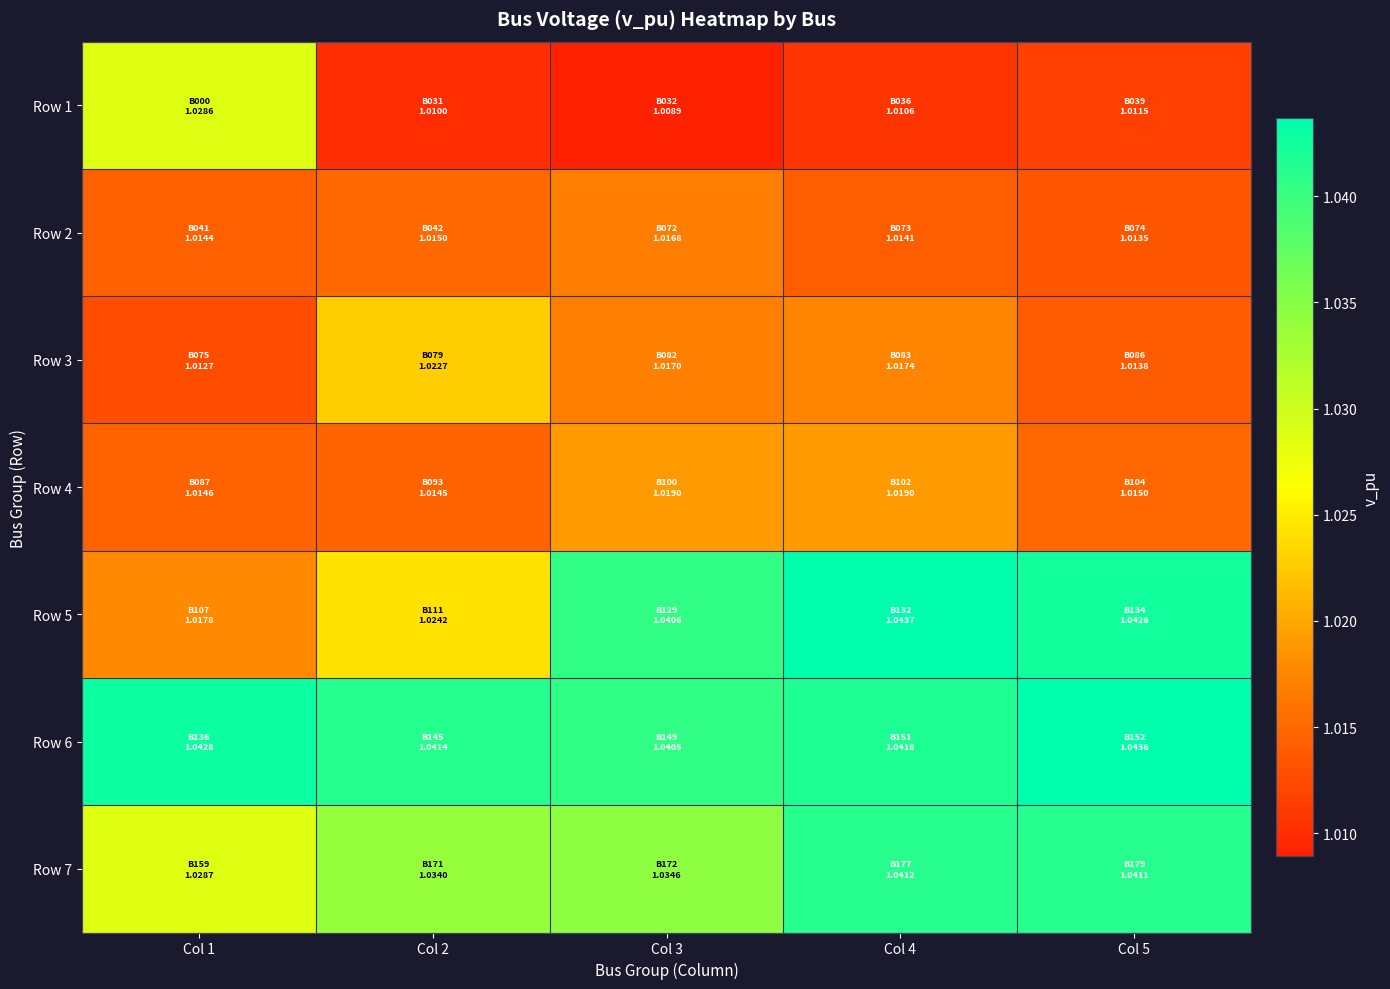

Reading left to right, what are all the values shown in this chart?

Row 1: Col 1=1.0	Col 2=1.0	Col 3=1.0	Col 4=1.0	Col 5=1.0
Row 2: Col 1=1.0	Col 2=1.0	Col 3=1.0	Col 4=1.0	Col 5=1.0
Row 3: Col 1=1.0	Col 2=1.0	Col 3=1.0	Col 4=1.0	Col 5=1.0
Row 4: Col 1=1.0	Col 2=1.0	Col 3=1.0	Col 4=1.0	Col 5=1.0
Row 5: Col 1=1.0	Col 2=1.0	Col 3=1.0	Col 4=1.0	Col 5=1.0
Row 6: Col 1=1.0	Col 2=1.0	Col 3=1.0	Col 4=1.0	Col 5=1.0
Row 7: Col 1=1.0	Col 2=1.0	Col 3=1.0	Col 4=1.0	Col 5=1.0